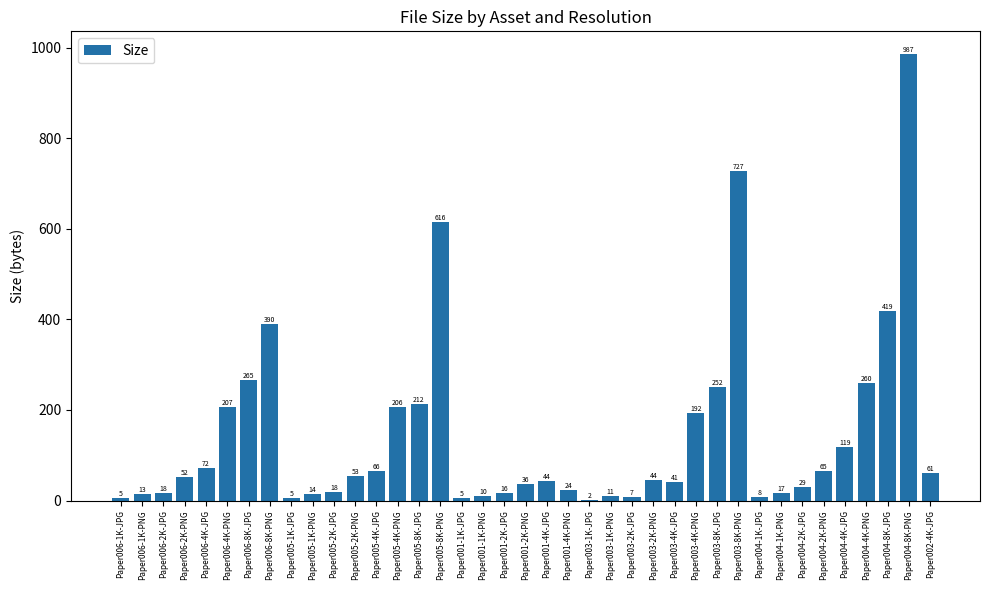

Where is the data nearest to the value 494?

Paper004-8K-JPG